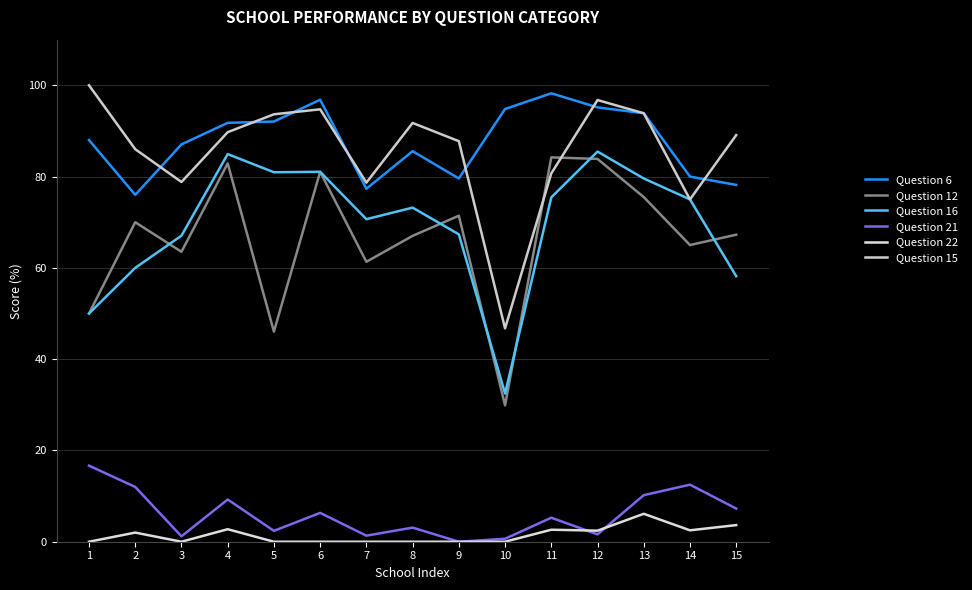

In Question 21, how many points are higher than both neighbors (excluding endpoints)?

5